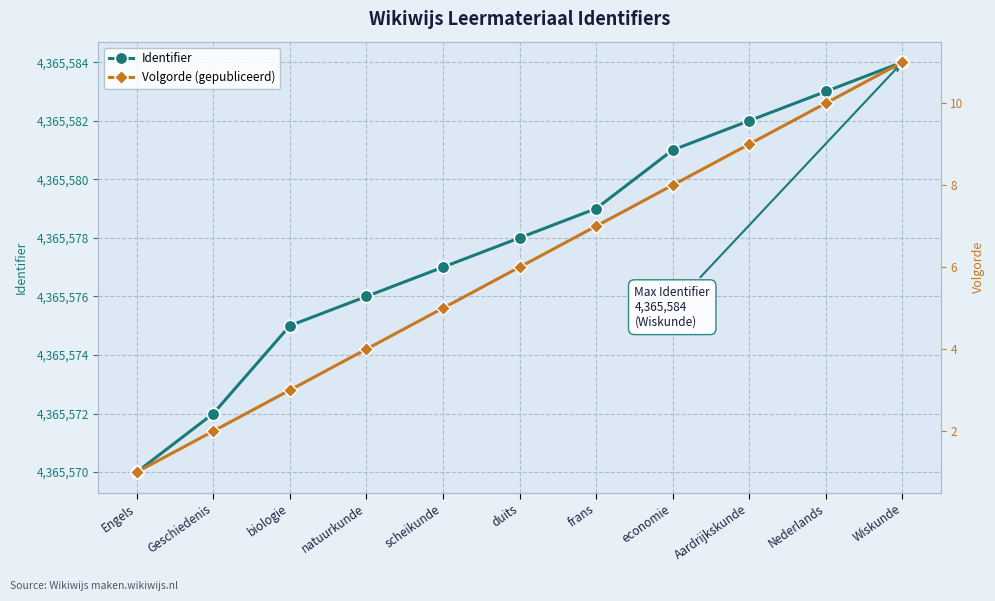

Which has a higher value, Engels or natuurkunde?

natuurkunde